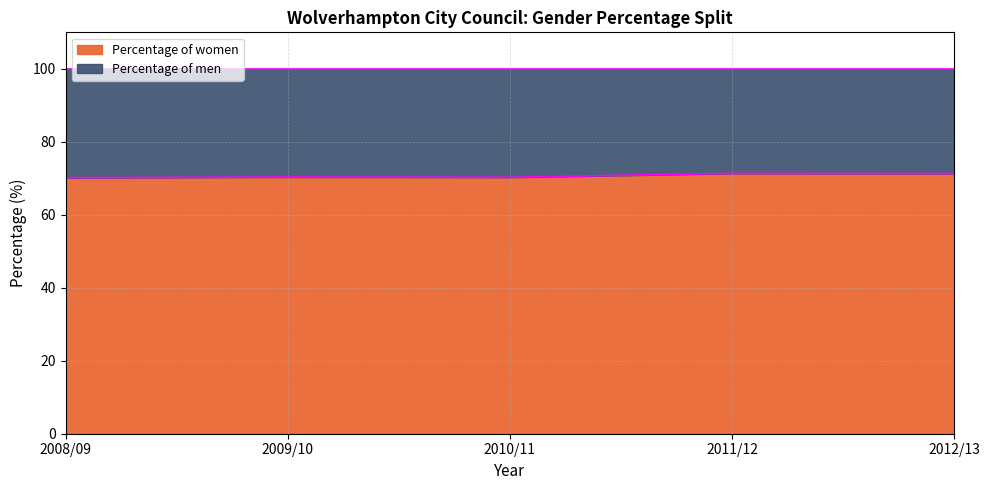

How many points are lower than both their immediate neighbors (excluding endpoints)?

1